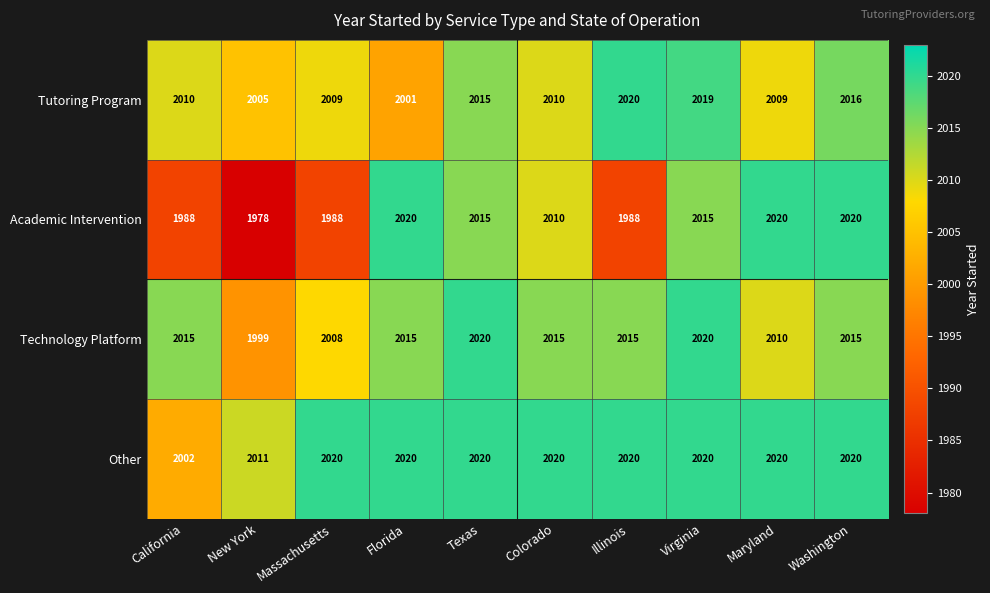

What is the maximum value shown in the chart?

2020